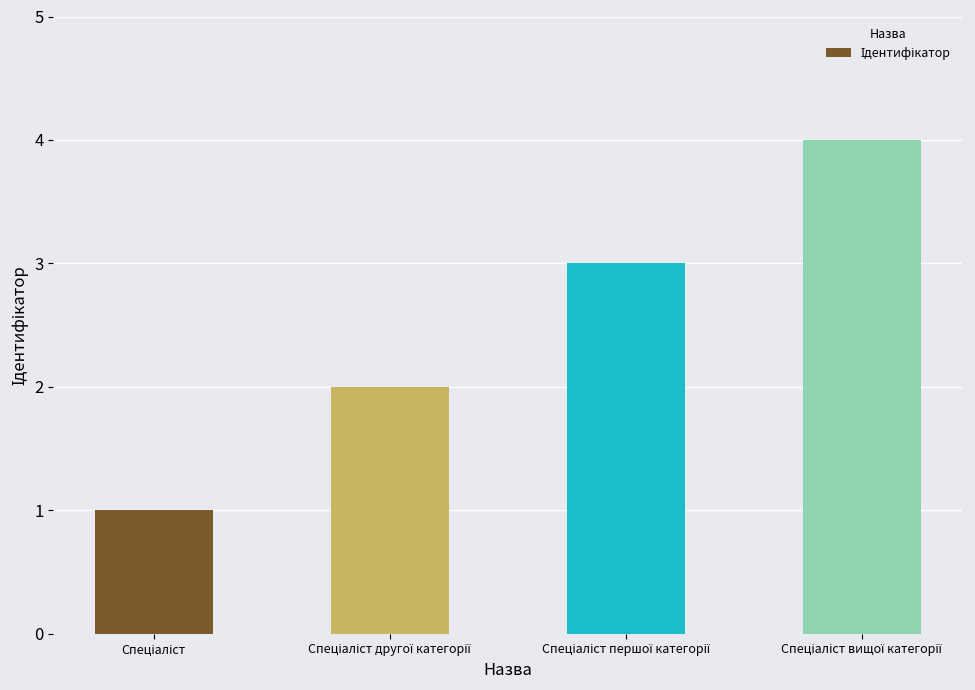

What is the greatest value displayed?

4